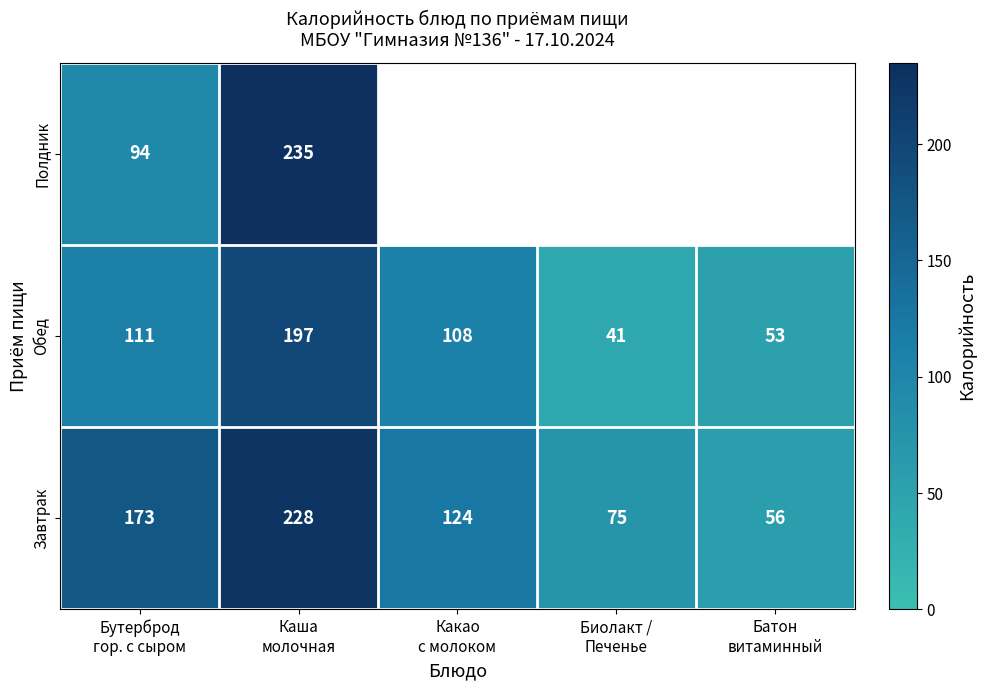

What is the average value of the Обед series?

102